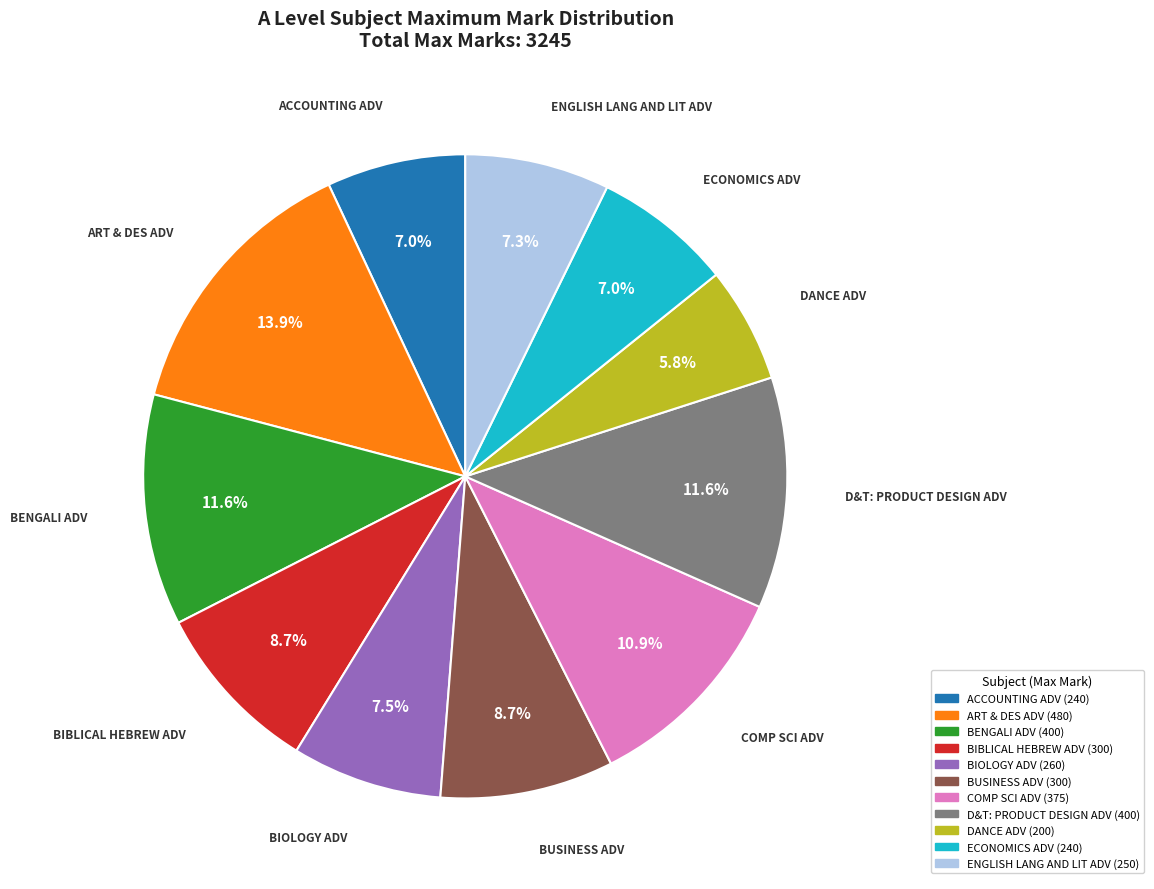

How many segments does this pie chart have?

11